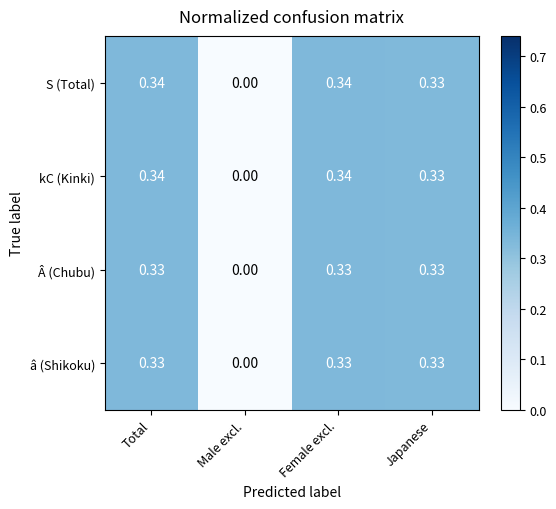

At which label is â (Shikoku) closest to 0?

Male excl.